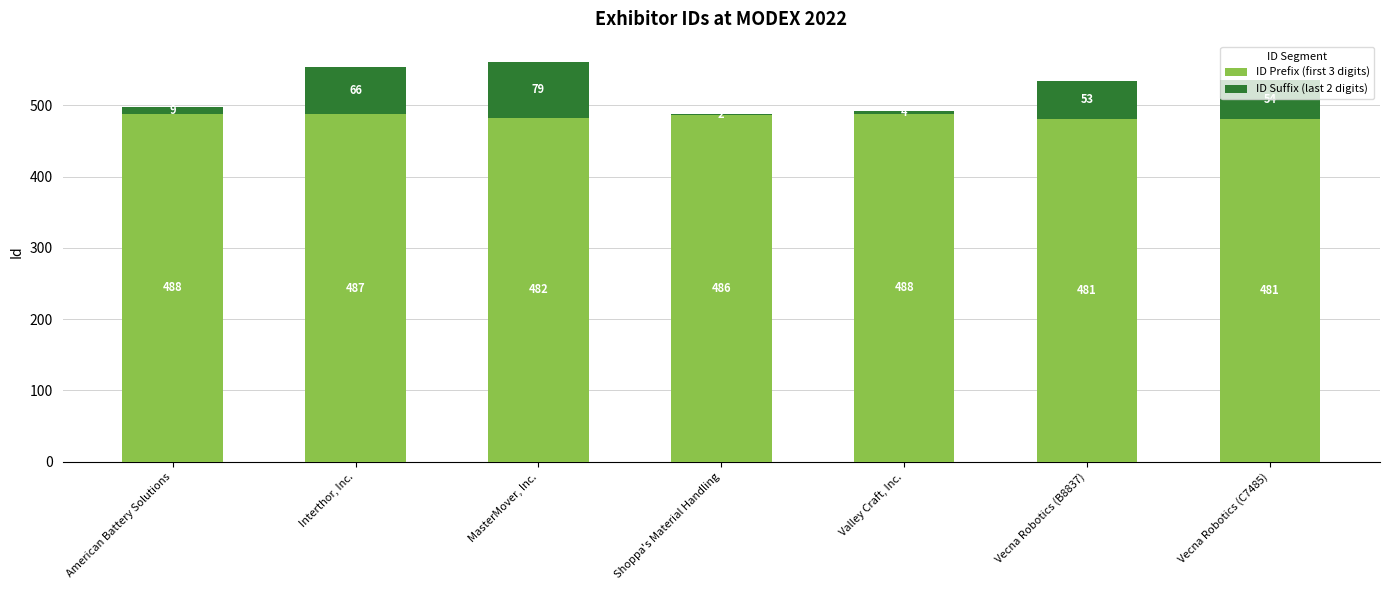

Count the number of data series in this chart.

2